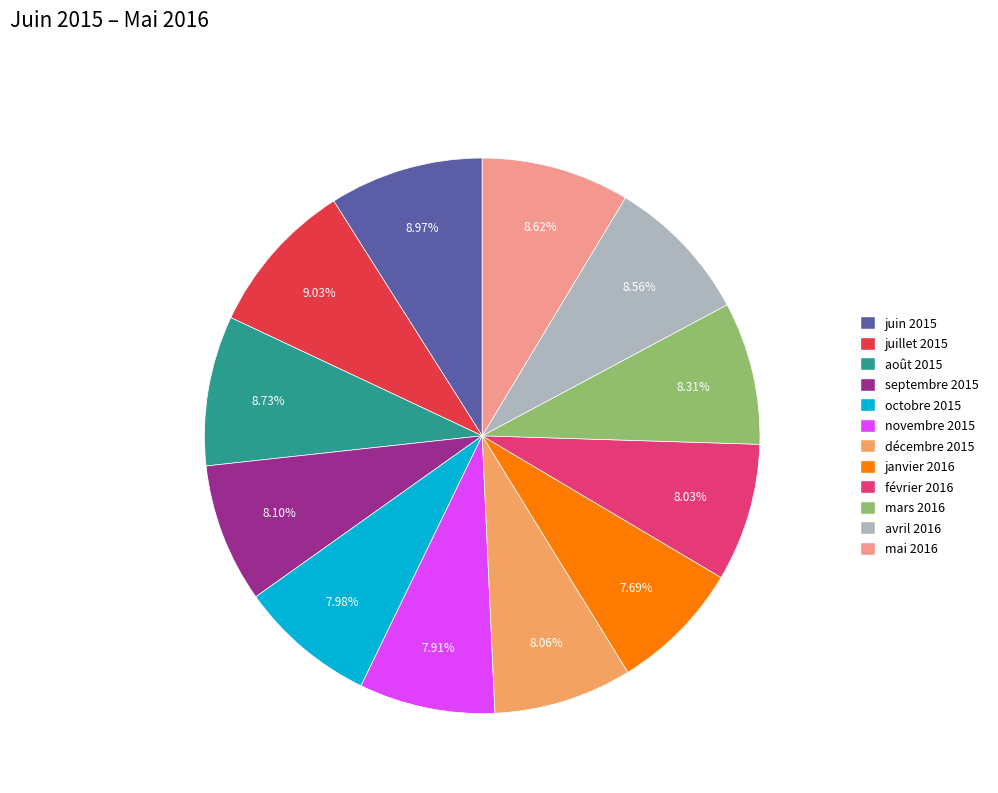

The mars 2016 slice represents 8% of the pie. True or false?

True